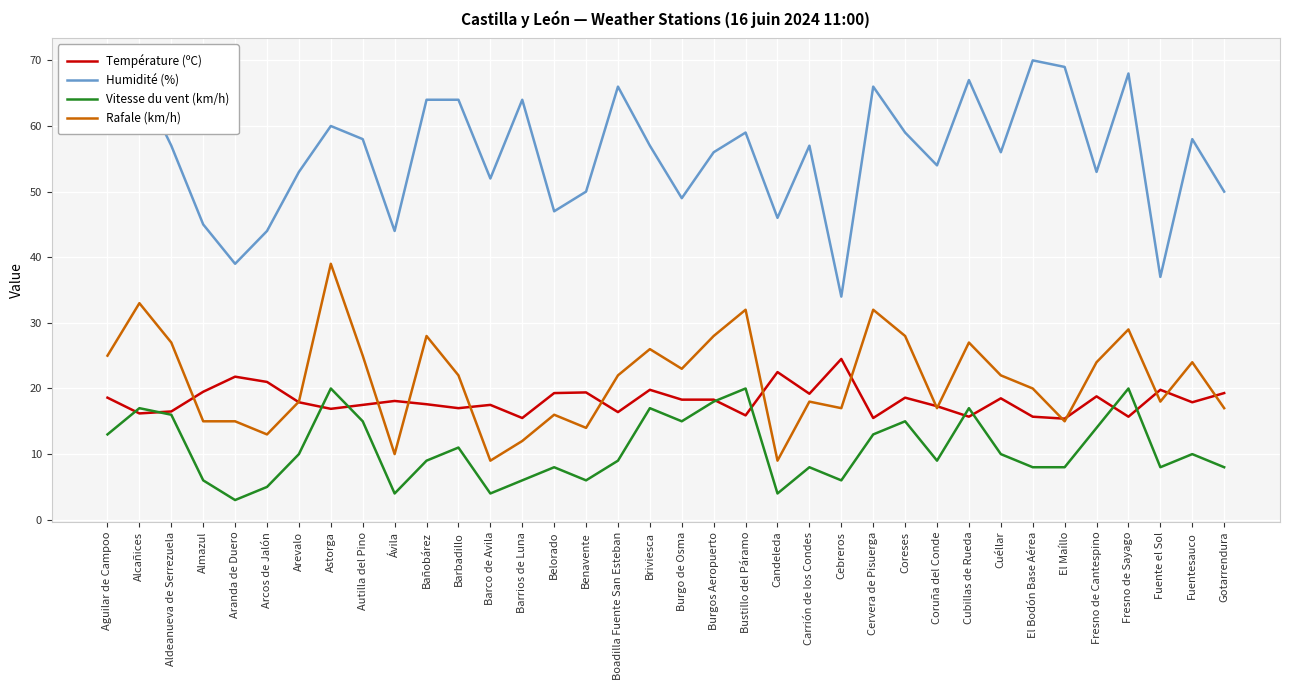

What is the maximum value for Vitesse du vent (km/h)?

20.0